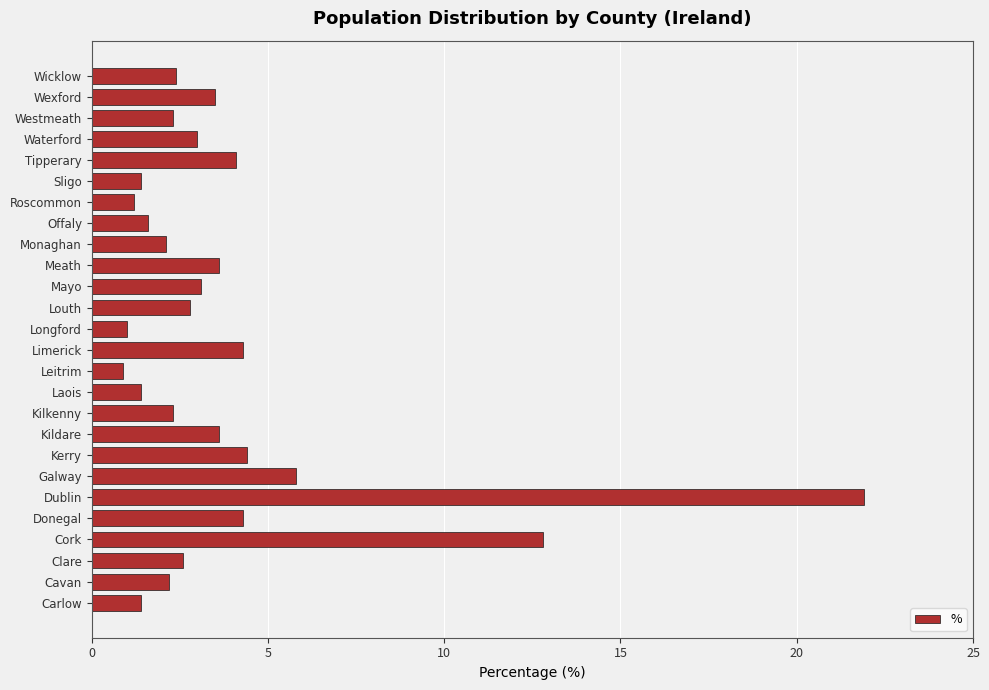

The chart shows a value of 21.9 at Dublin. True or false?

True